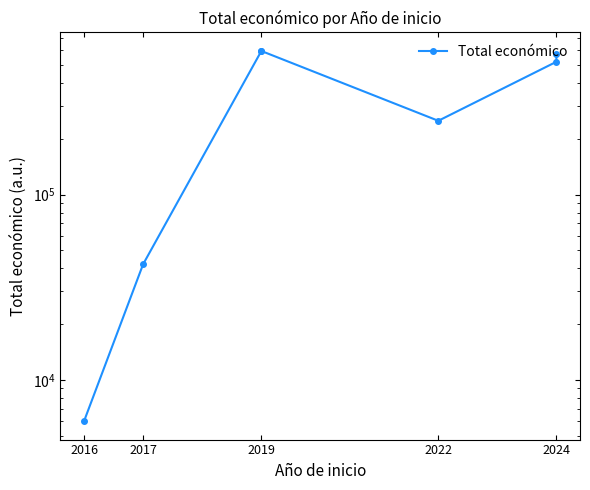

What is the difference between the maximum and minimum values?

589133